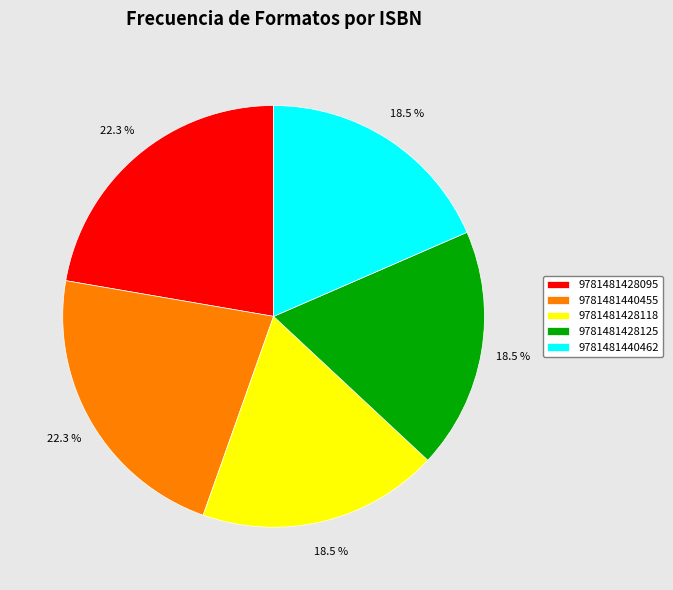

What percentage do 9781481428095 and 9781481428125 together represent?

40.8%